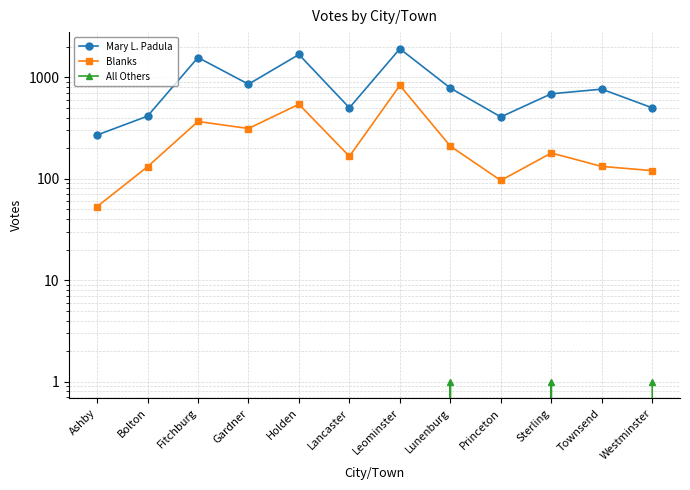

Does the chart display data point markers on the line(s)?

Yes